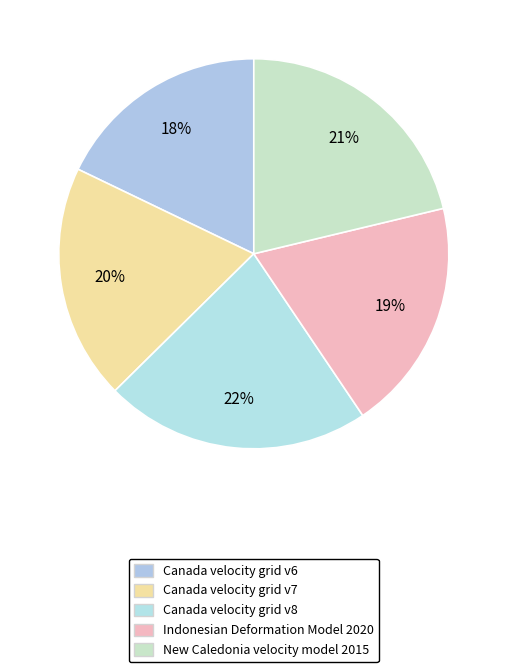

Is it true that Canada velocity grid v6 is 18% of the pie?

True